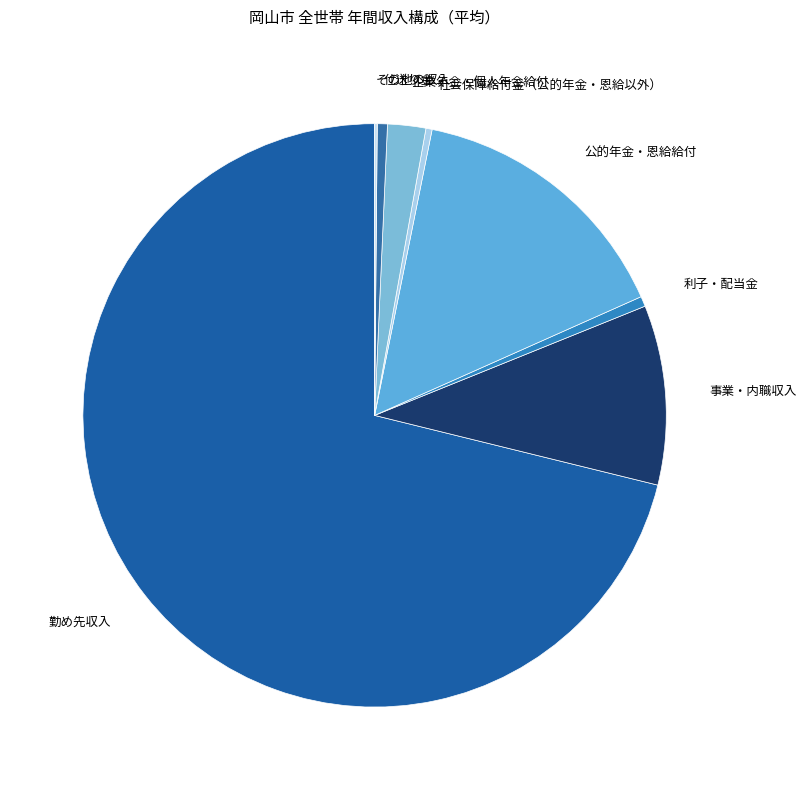

How many segments does this pie chart have?

8